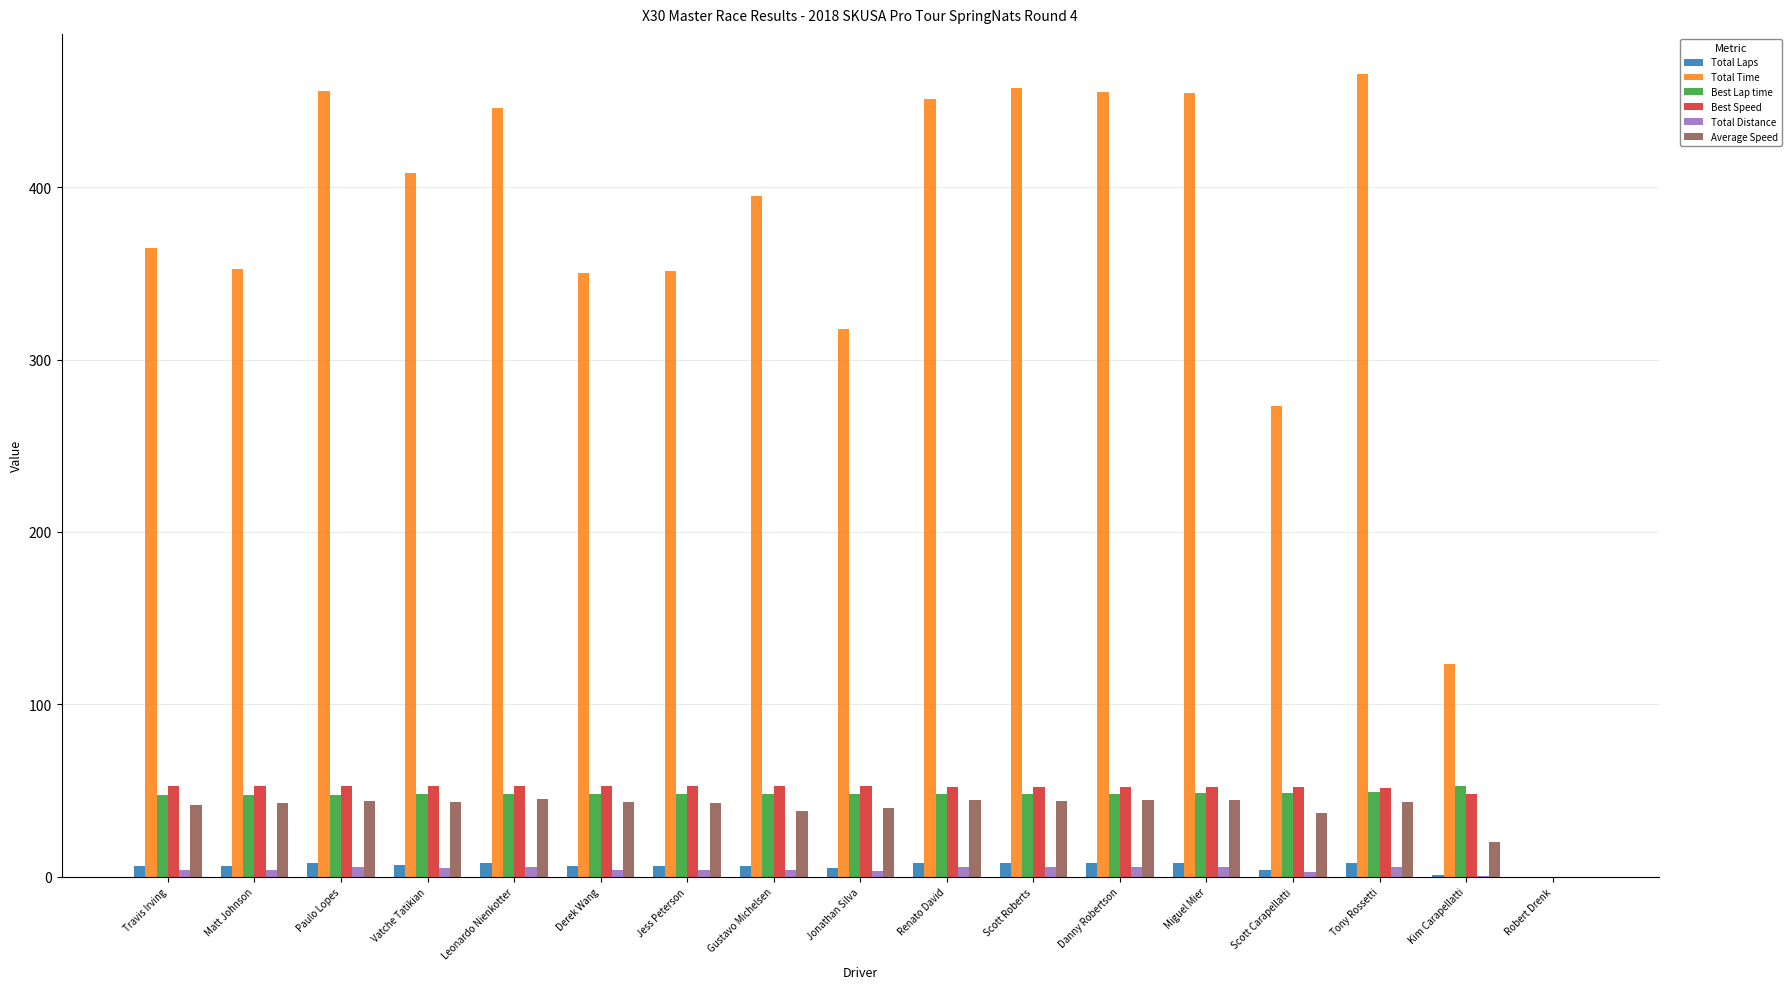

Which series changed the most between Matt Johnson and Robert Drenk?

Total Time